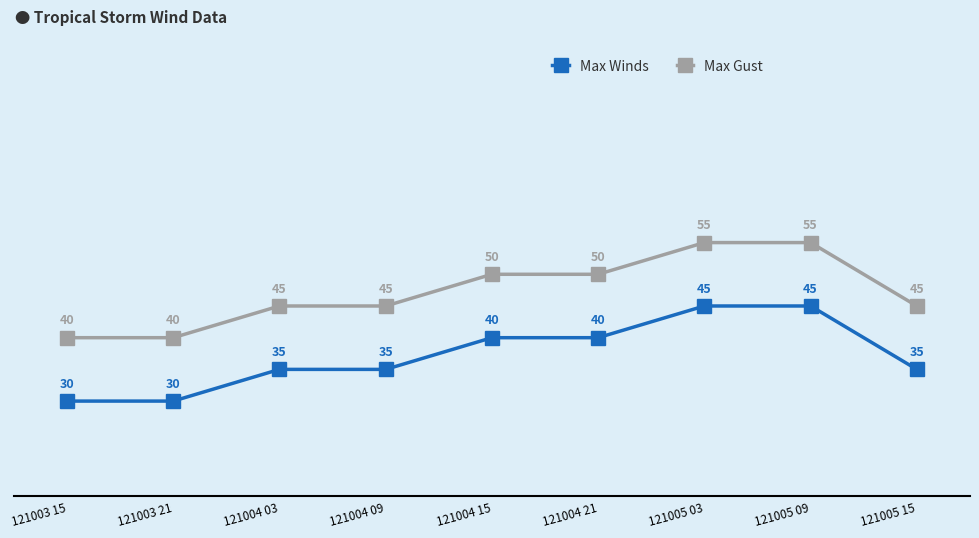

What are all the series names shown in the legend?

Max Winds, Max Gust